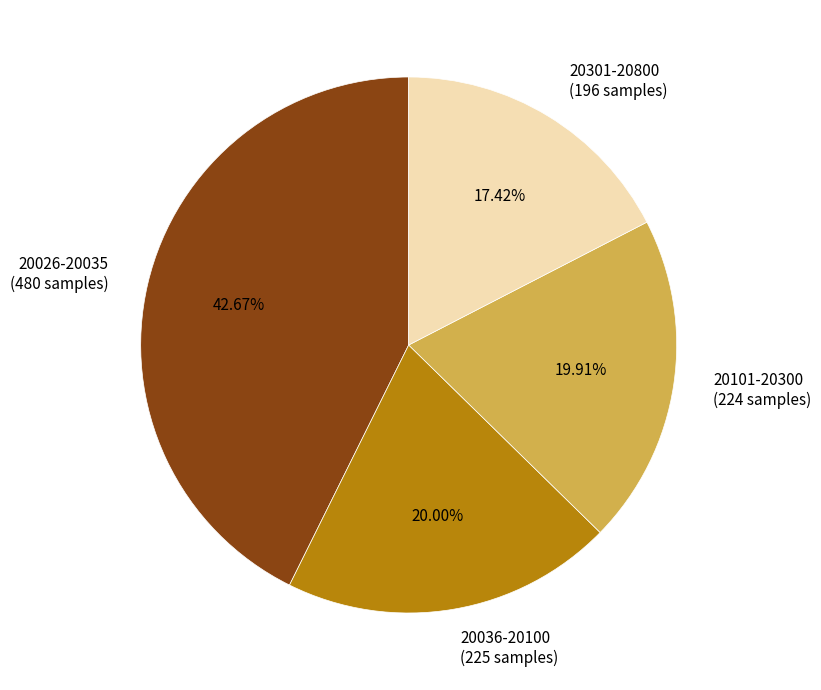

Is the sum of 20036-20100 (225 samples) and 20101-20300 (224 samples) greater than half?

No